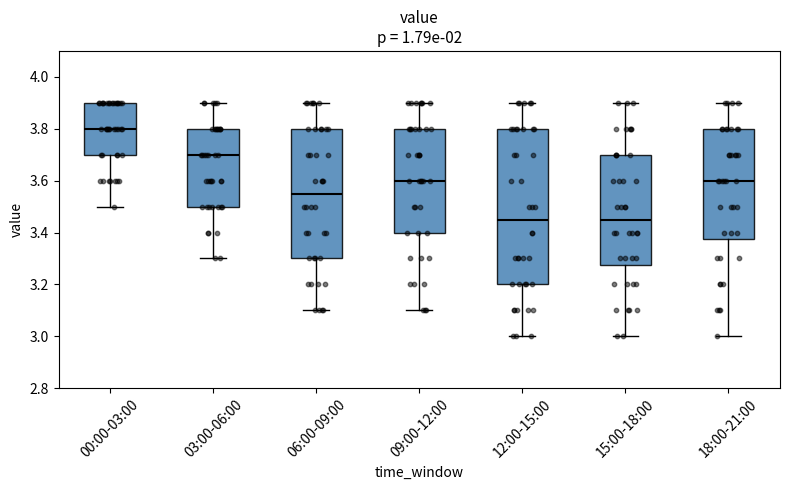

Which box has the highest median line?

00:00-03:00